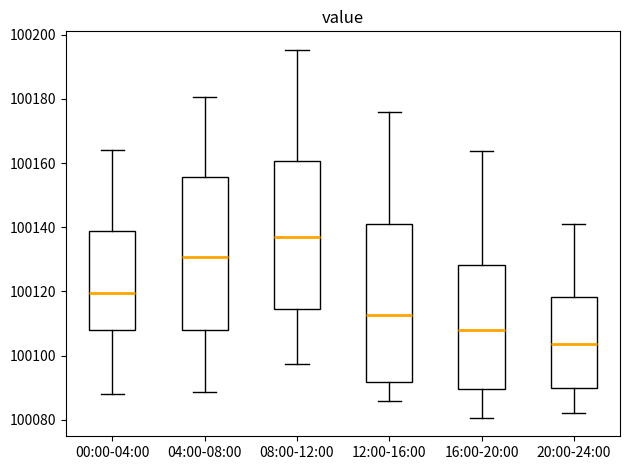

Reading left to right, read every box against the y-axis: the position of its median line, the range the box covers, and the ends of its whiskers. The values are not printed on the chart, so give them approximately, as read against the axis.

00:00-04:00: median 100120, box 100108 to 100138, whiskers 100088 to 100164
04:00-08:00: median 100130, box 100108 to 100156, whiskers 100088 to 100180
08:00-12:00: median 100138, box 100114 to 100160, whiskers 100098 to 100196
12:00-16:00: median 100112, box 100092 to 100142, whiskers 100086 to 100176
16:00-20:00: median 100108, box 100090 to 100128, whiskers 100080 to 100164
20:00-24:00: median 100104, box 100090 to 100118, whiskers 100082 to 100140